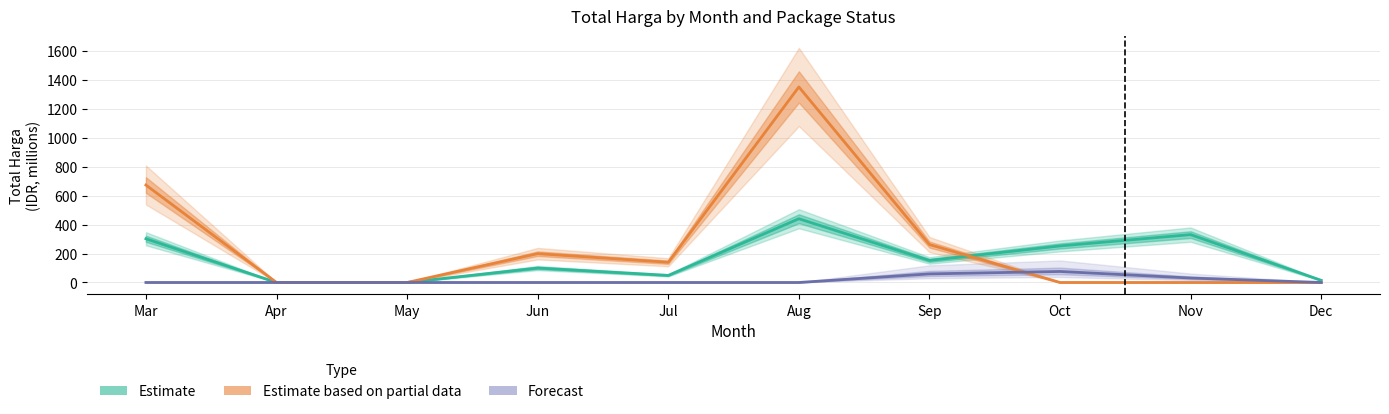

How many interior local peaks does the Forecast series have?

1